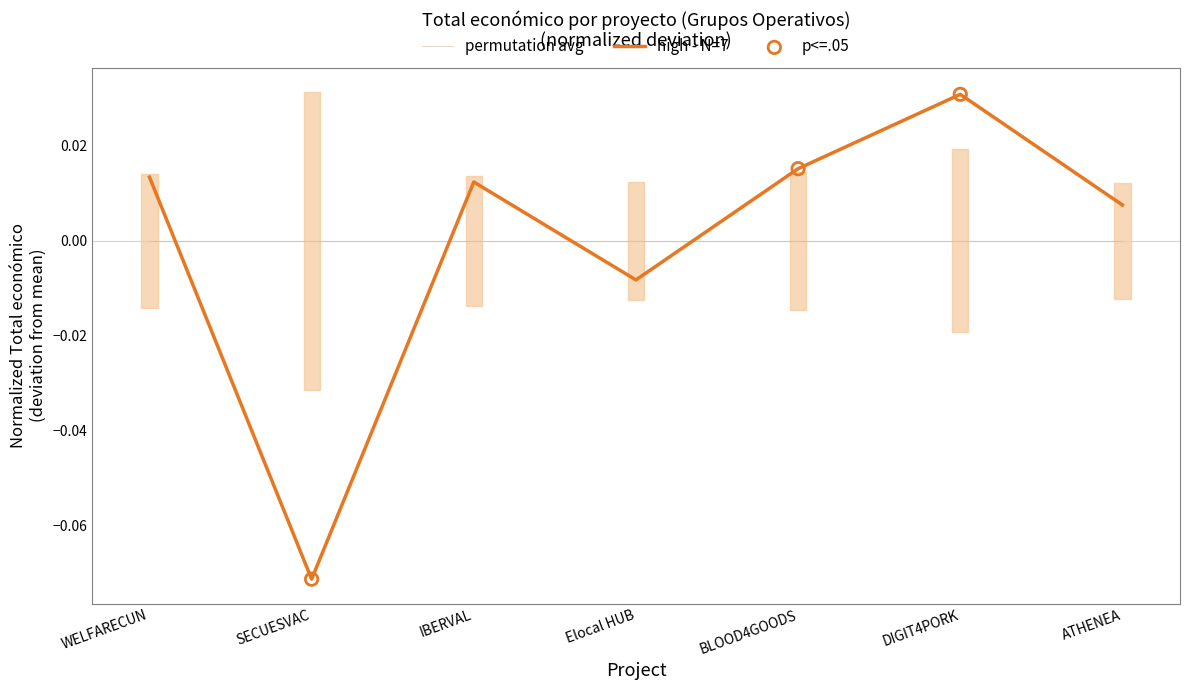

Between Elocal HUB and SECUESVAC, which is larger?

Elocal HUB